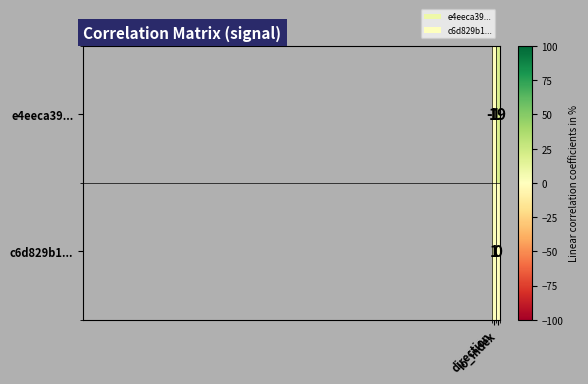

Which series has the largest range (max minus min)?

e4eeca39...